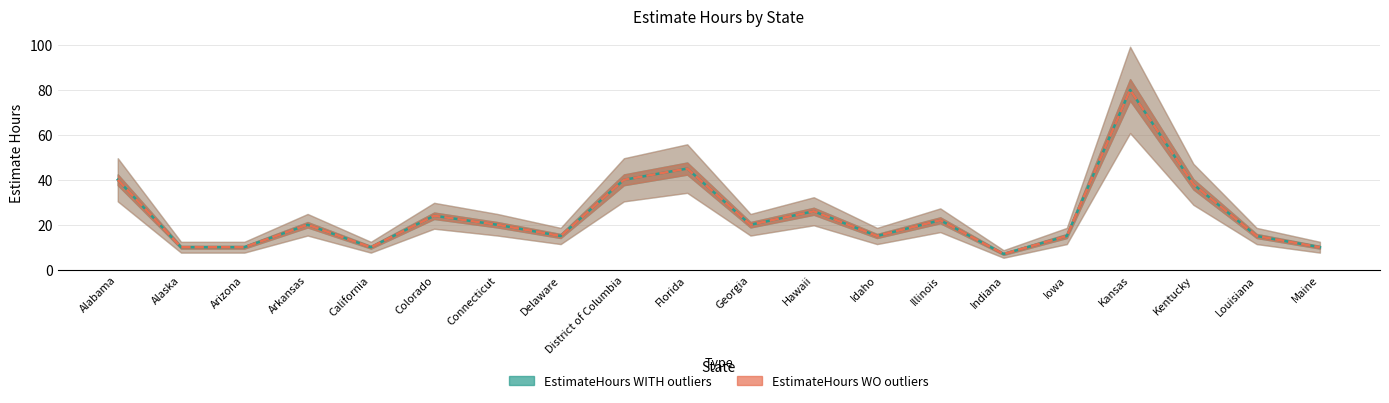

At which label does EstimateHours WO outliers reach its minimum?

Indiana